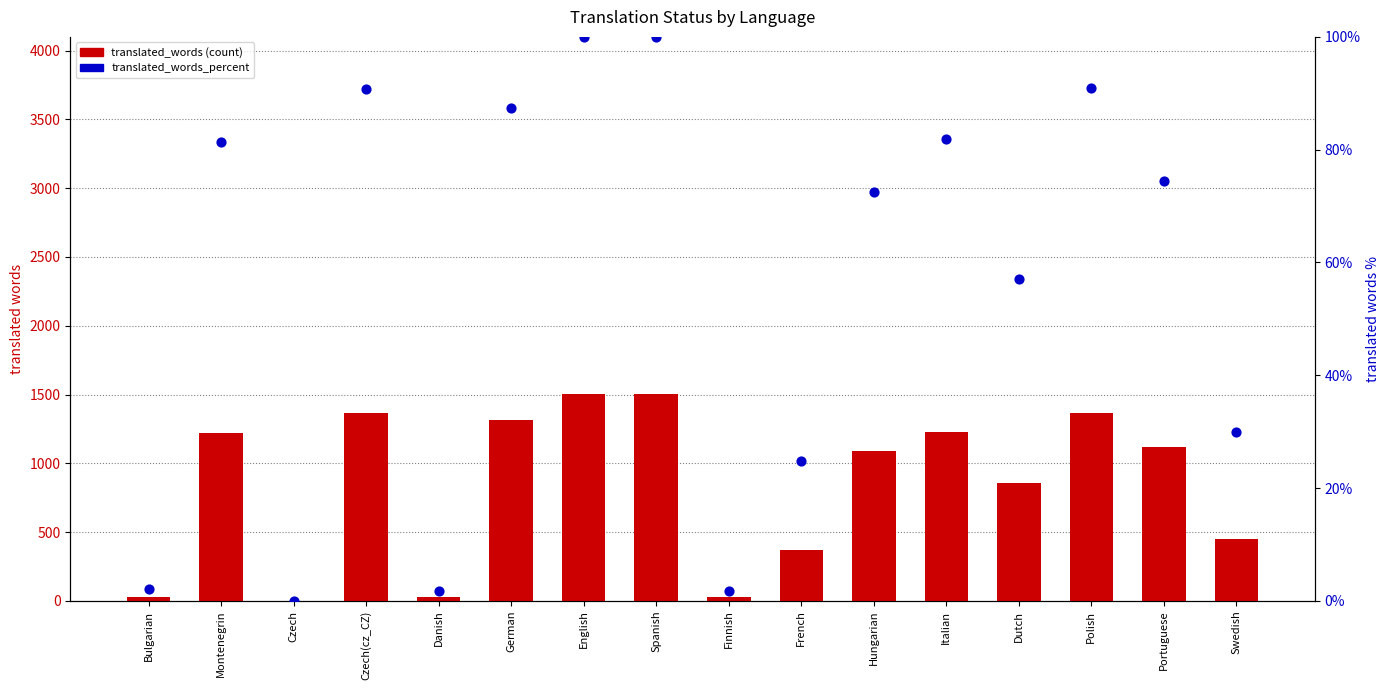

Which series contains the highest Y value?

translated_words